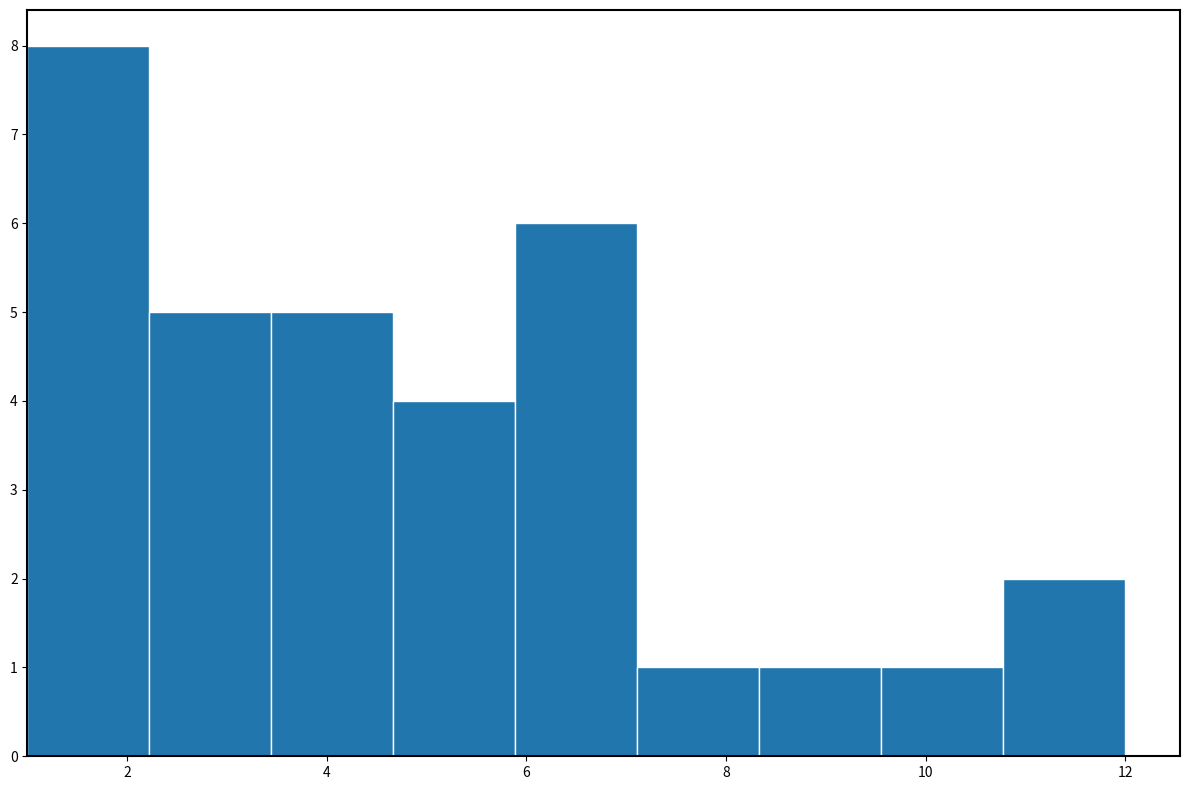

Over which range of the x-axis is the bar tallest?

1.0 to 2.2